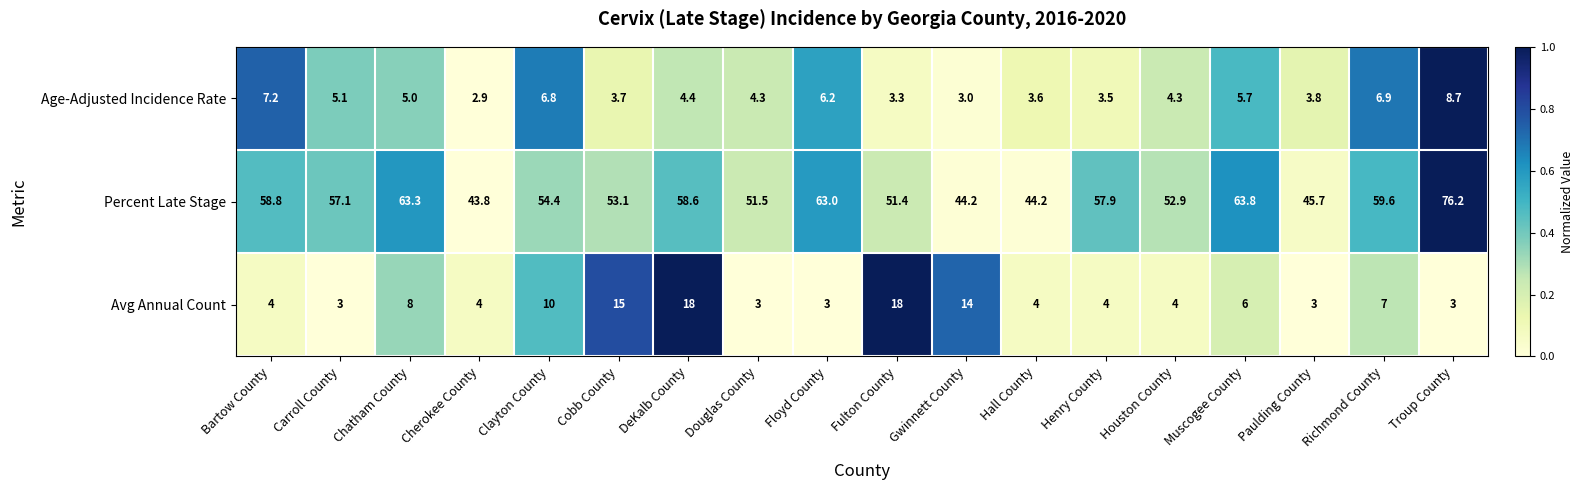

The Percent Late Stage series shows 76.2 at Troup County. True or false?

True